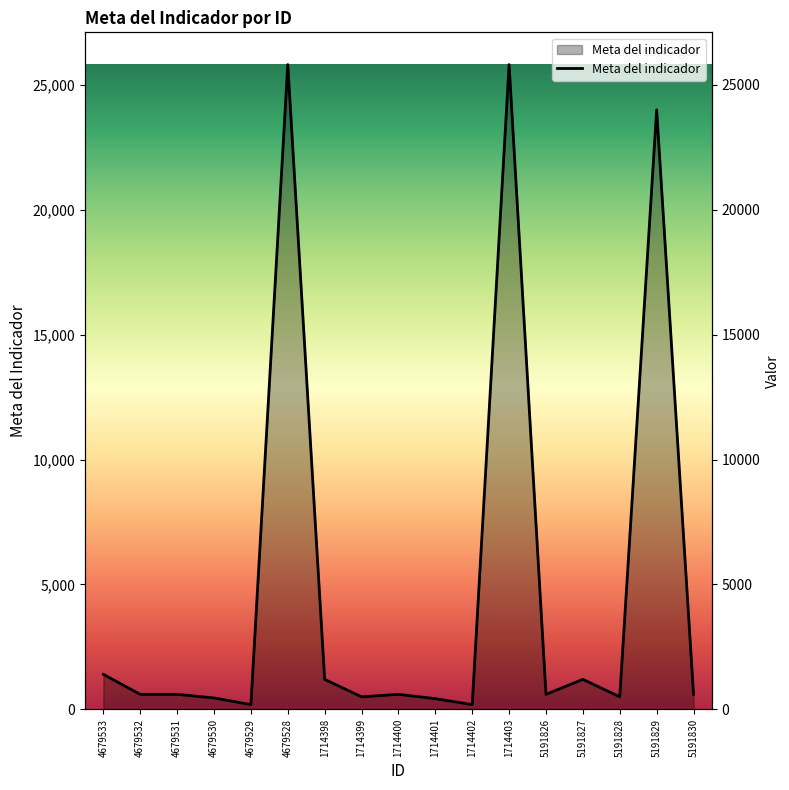

How many values exceed 600?

6